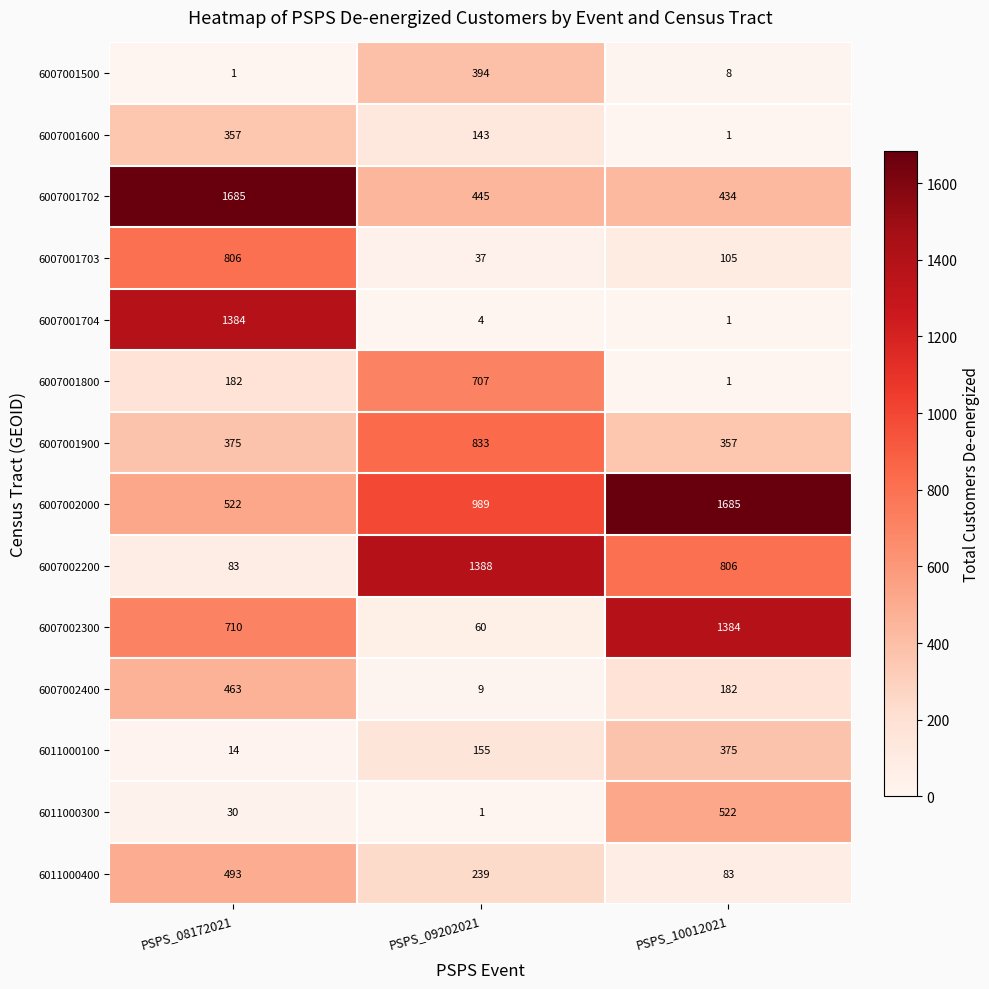

At PSPS_09202021, list the series in order from smallest to largest.

6011000300, 6007001704, 6007002400, 6007001703, 6007002300, 6007001600, 6011000100, 6011000400, 6007001500, 6007001702, 6007001800, 6007001900, 6007002000, 6007002200